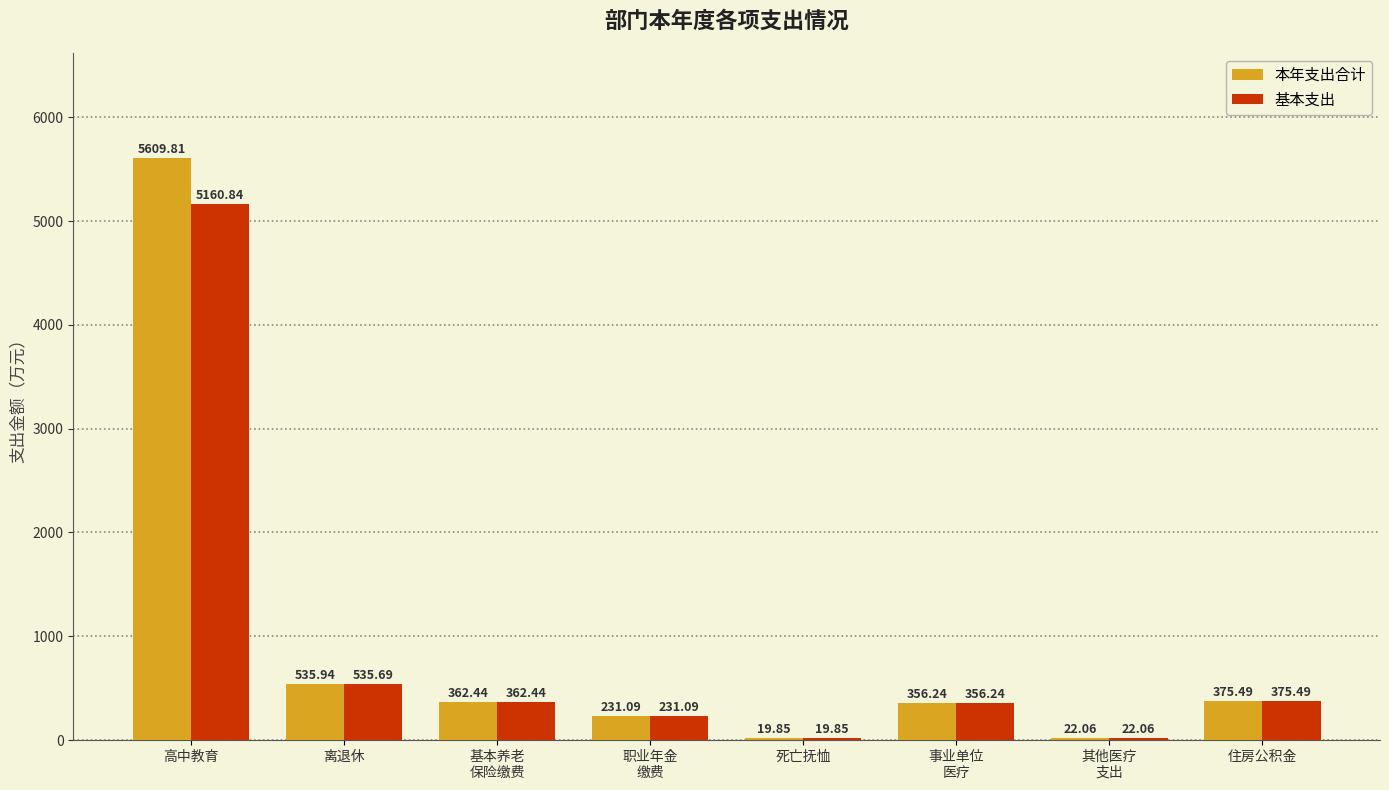

Reading left to right, what are all the values shown in this chart?

本年支出合计: 高中教育=5609.8	离退休=535.9	基本养老
保险缴费=362.4	职业年金
缴费=231.1	死亡抚恤=19.9	事业单位
医疗=356.2	其他医疗
支出=22.1	住房公积金=375.5
基本支出: 高中教育=5160.8	离退休=535.7	基本养老
保险缴费=362.4	职业年金
缴费=231.1	死亡抚恤=19.9	事业单位
医疗=356.2	其他医疗
支出=22.1	住房公积金=375.5